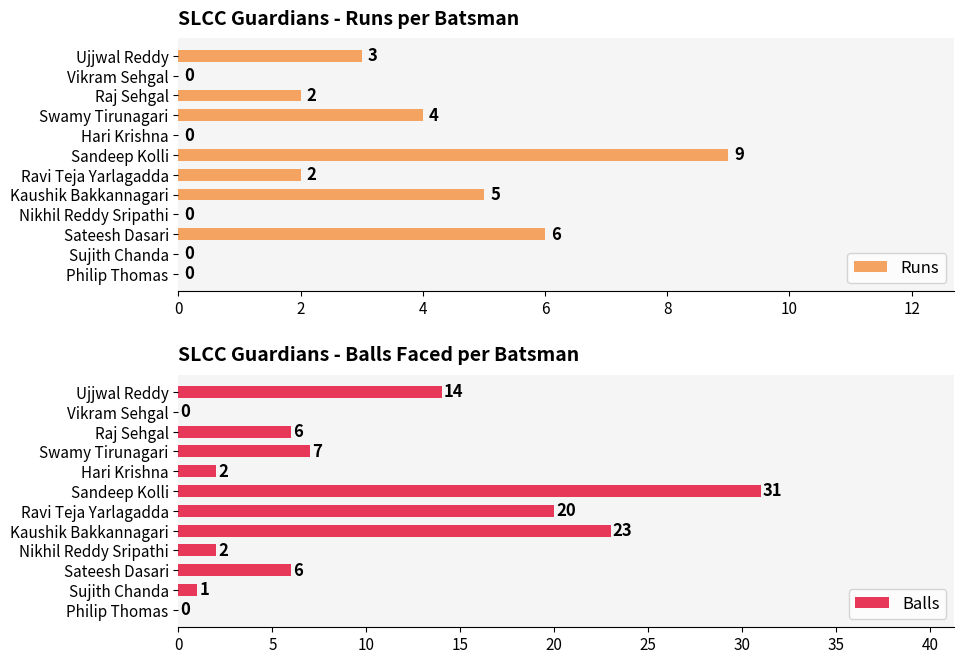

Reading left to right, what are all the values shown in this chart?

Runs: 3	0	2	4	0	9	2	5	0	6	0	0
Balls: 14	0	6	7	2	31	20	23	2	6	1	0